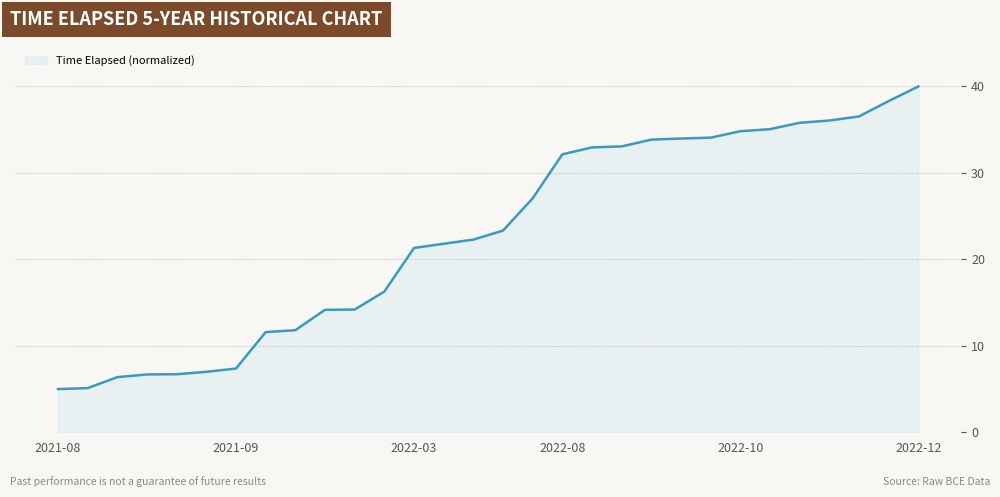

What is the difference between the maximum and minimum values?

35.0